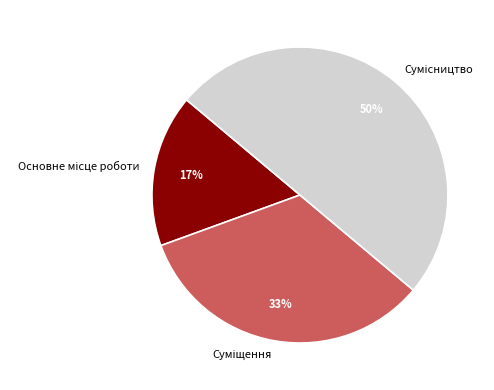

To the nearest percent, what is the average slice percentage?

33%